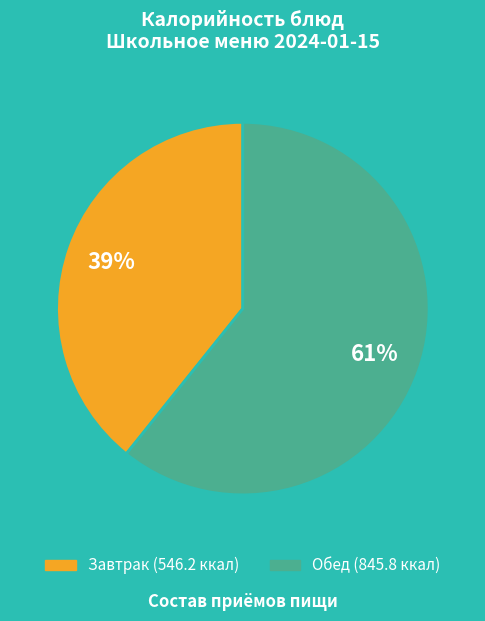

Does any single category account for the majority?

Yes